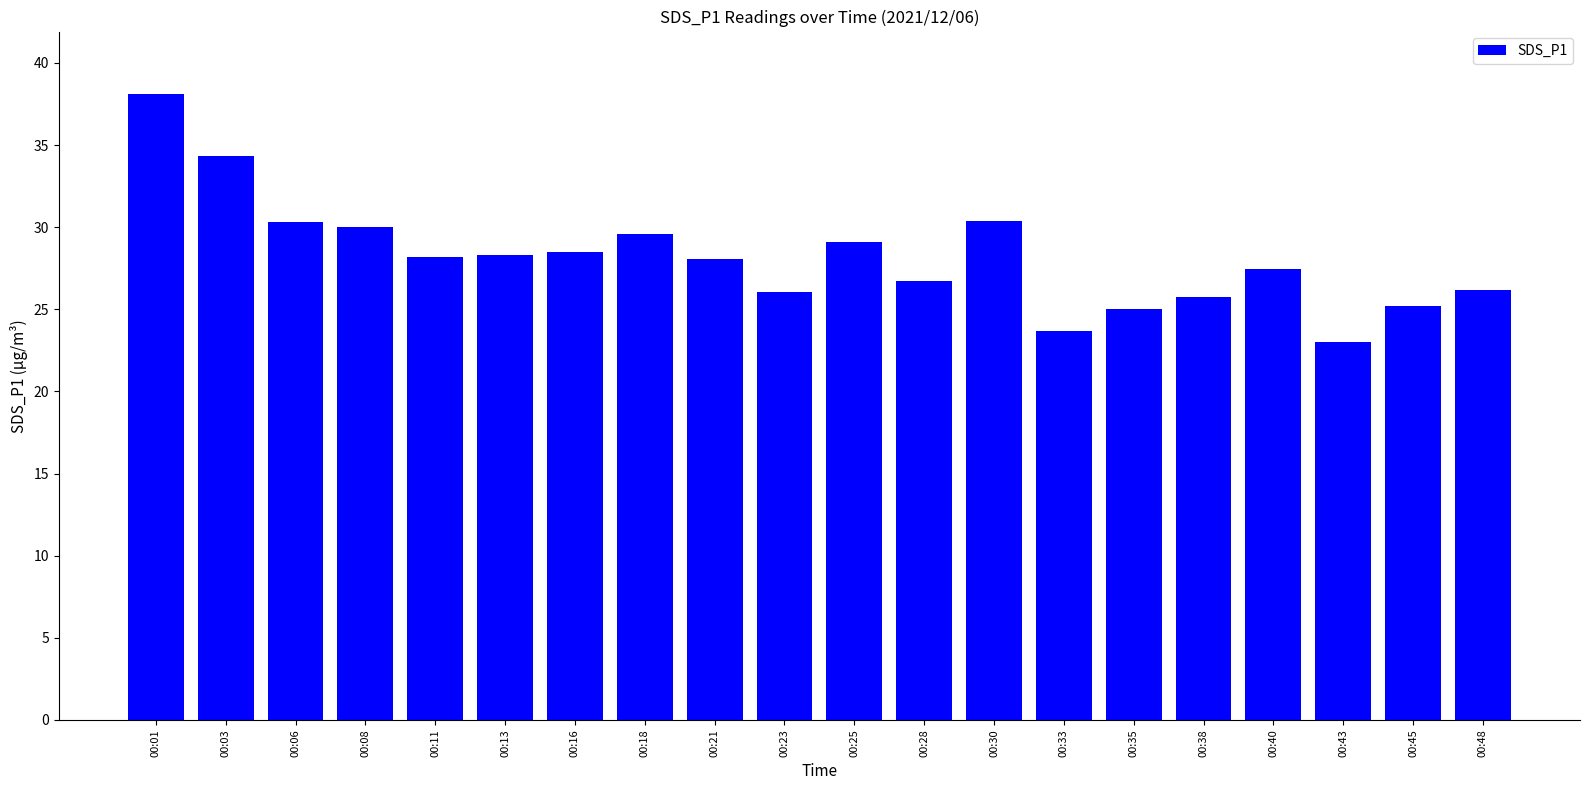

What is the ratio of the value at 00:38 to the value at 00:11?

0.9